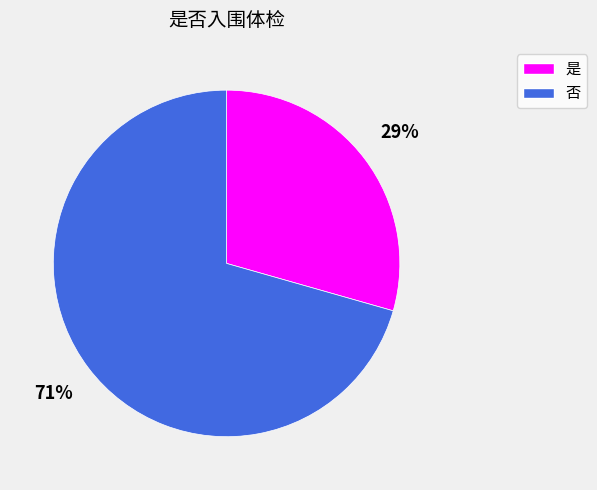

Combined, do 否 and 是 account for over 50%?

Yes